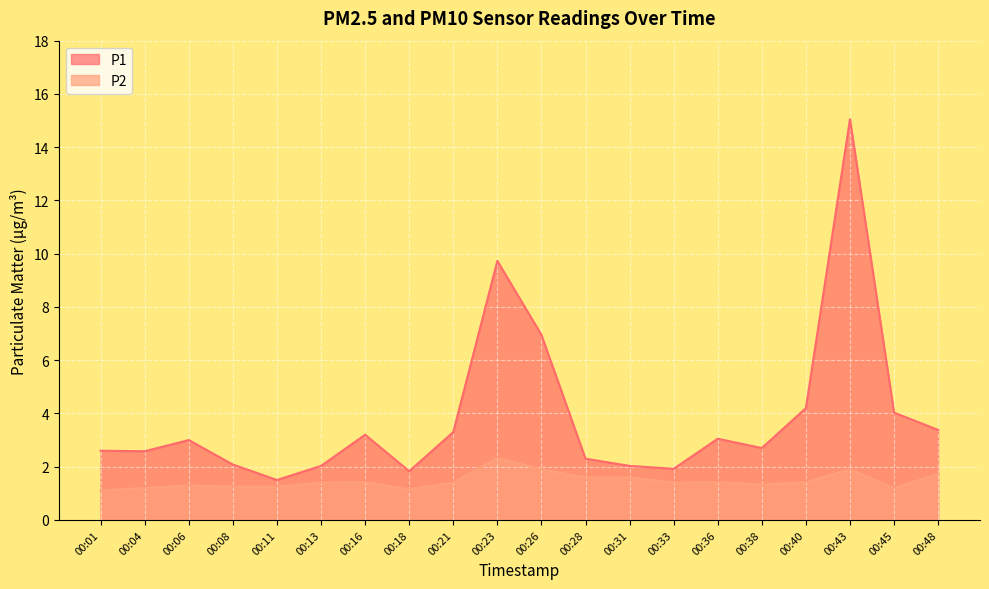

What is the value of the P1 point at the 4th from the left?

2.1